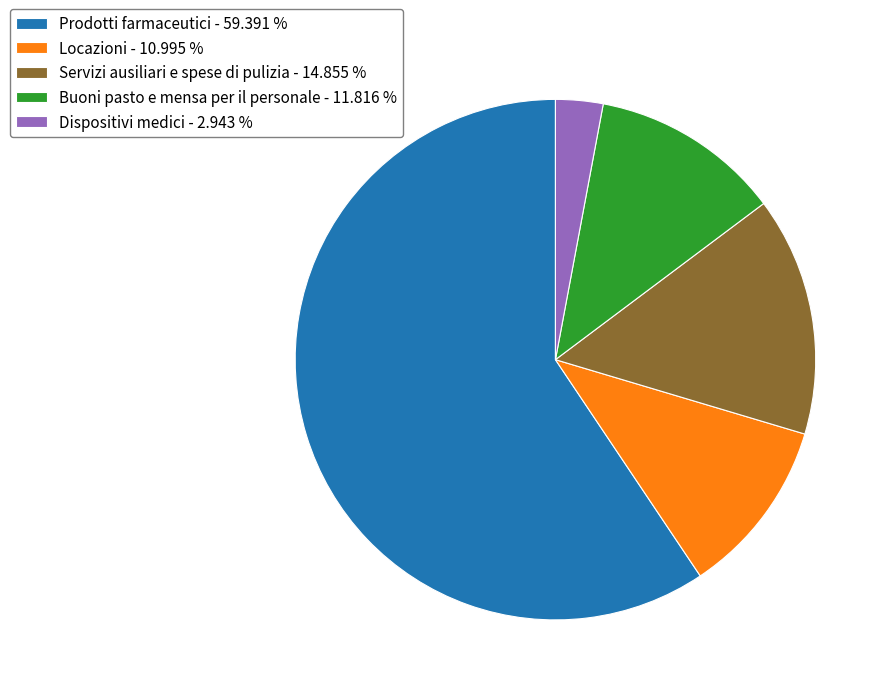

Which category has the biggest portion of the pie?

Prodotti farmaceutici - 59.391 %